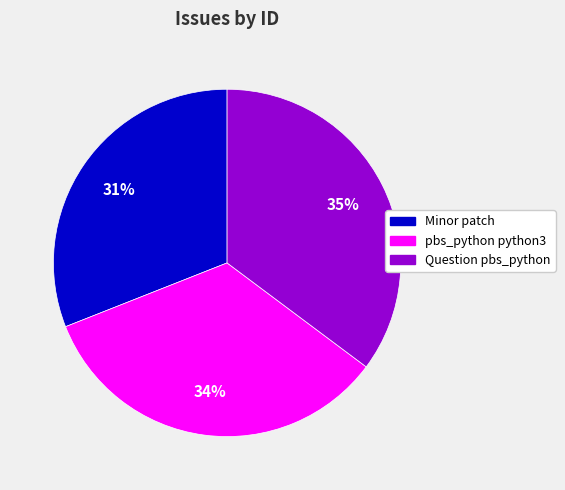

To the nearest percent, what portion does pbs_python python3 represent?

34%